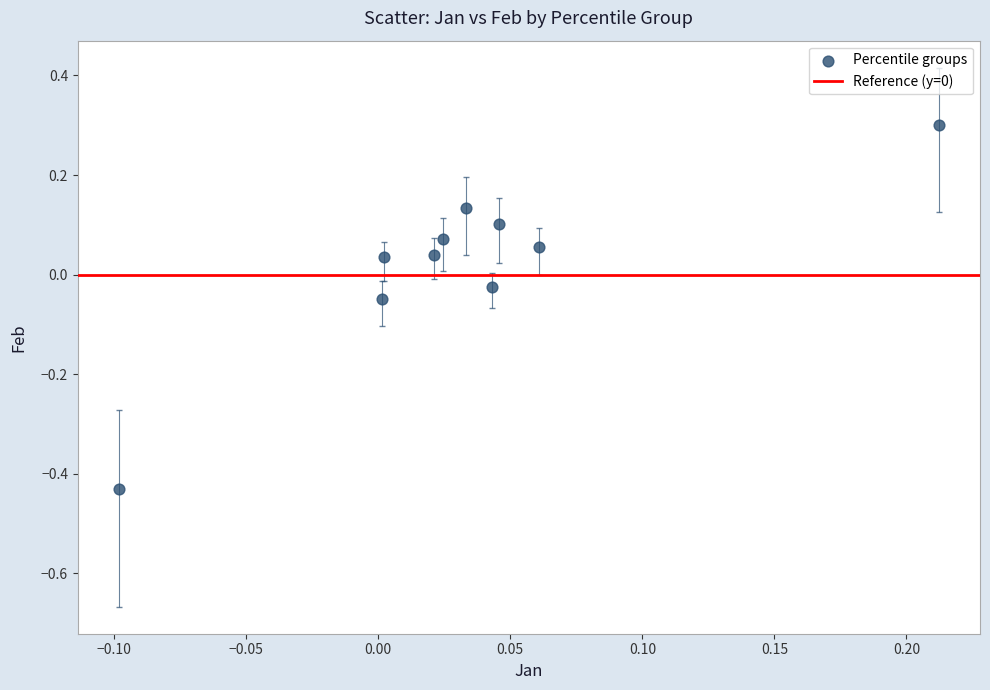

What is the range of X values (max minus min)?

0.3